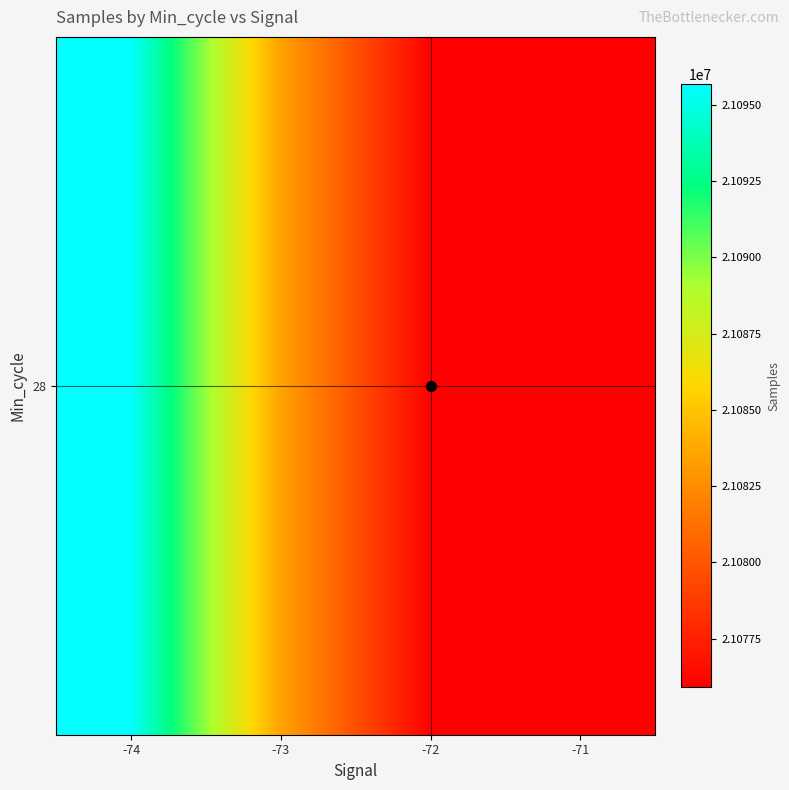

Which has a higher value, -73 or -72?

-73